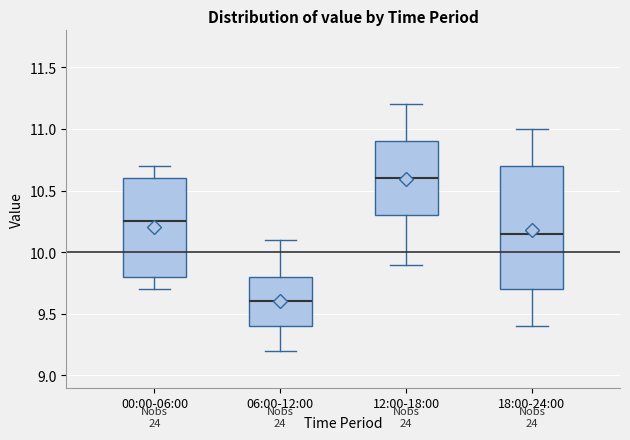

Reading left to right, read every box against the y-axis: the position of its median line, the range the box covers, and the ends of its whiskers. The values are not printed on the chart, so give them approximately, as read against the axis.

00:00-06:00: median 10.25, box 9.80 to 10.60, whiskers 9.70 to 10.70
06:00-12:00: median 9.60, box 9.40 to 9.80, whiskers 9.20 to 10.10
12:00-18:00: median 10.60, box 10.30 to 10.90, whiskers 9.90 to 11.20
18:00-24:00: median 10.15, box 9.70 to 10.70, whiskers 9.40 to 11.00